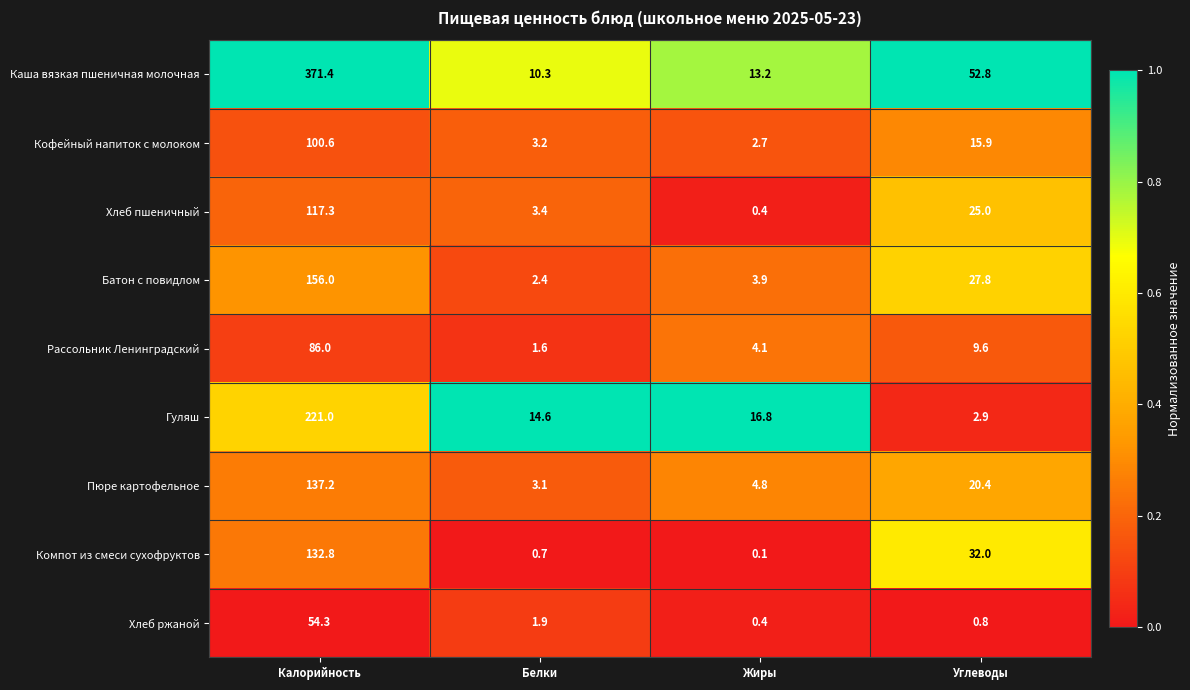

True or false: Хлеб пшеничный has a value of 117.3 at Калорийность.

True